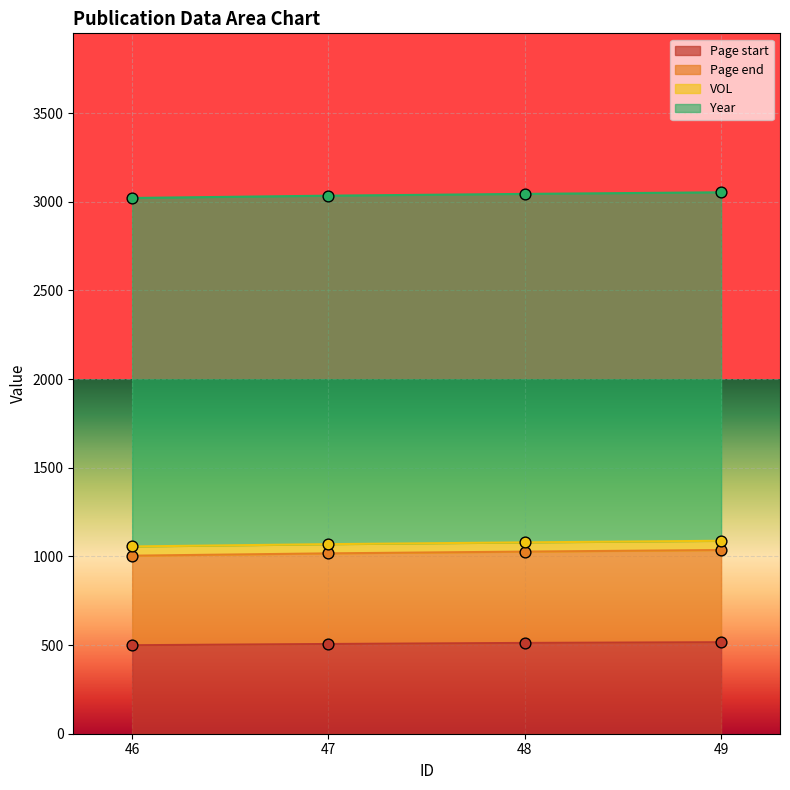

At how many categories does at least one series exceed 596?

4